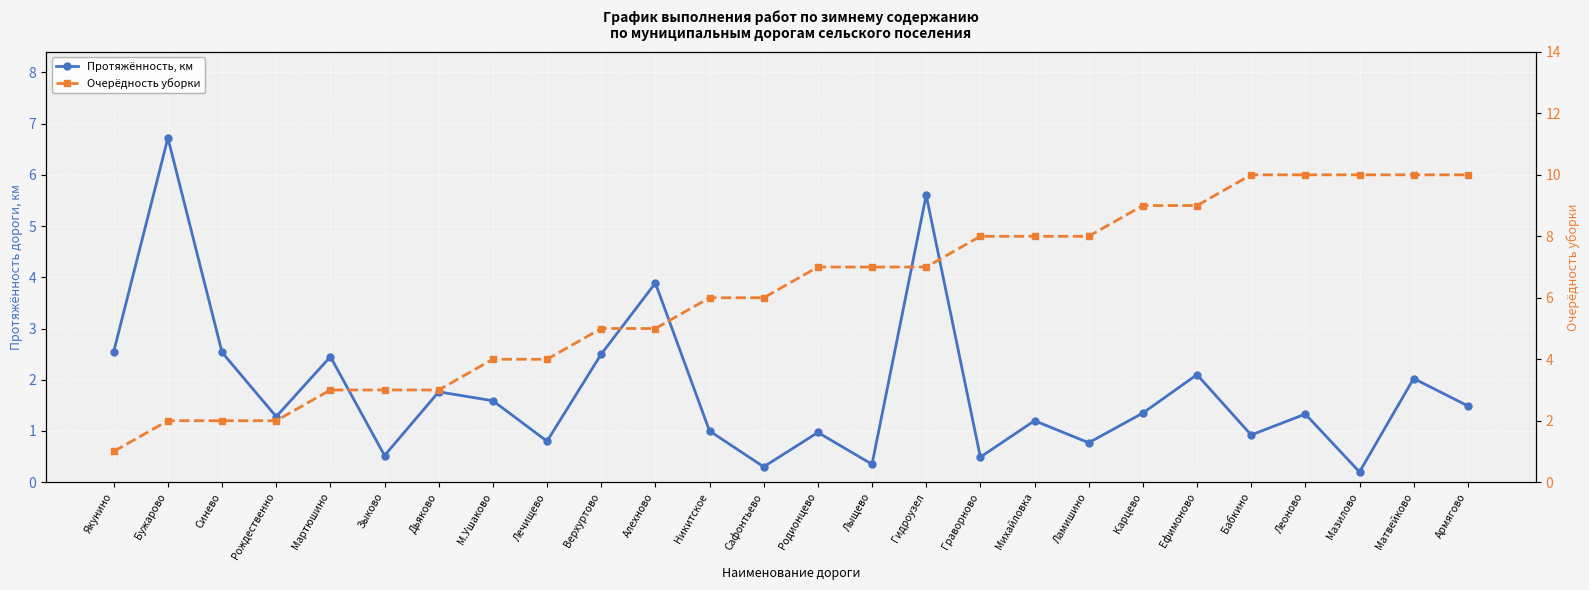

How many data points in Протяжённость, км are less than 1?

9